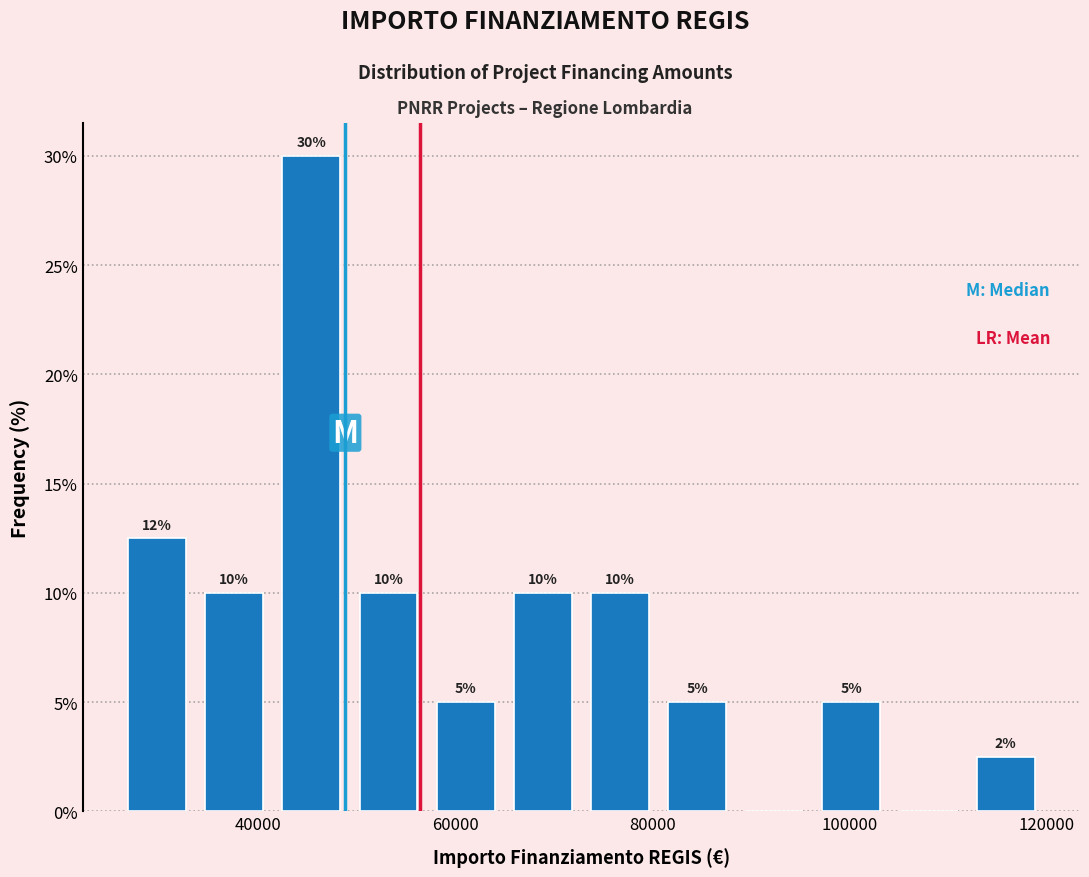

Around what value on the x-axis is the tallest bar? Give the approximate position of its centre, as read against the axis.

46000